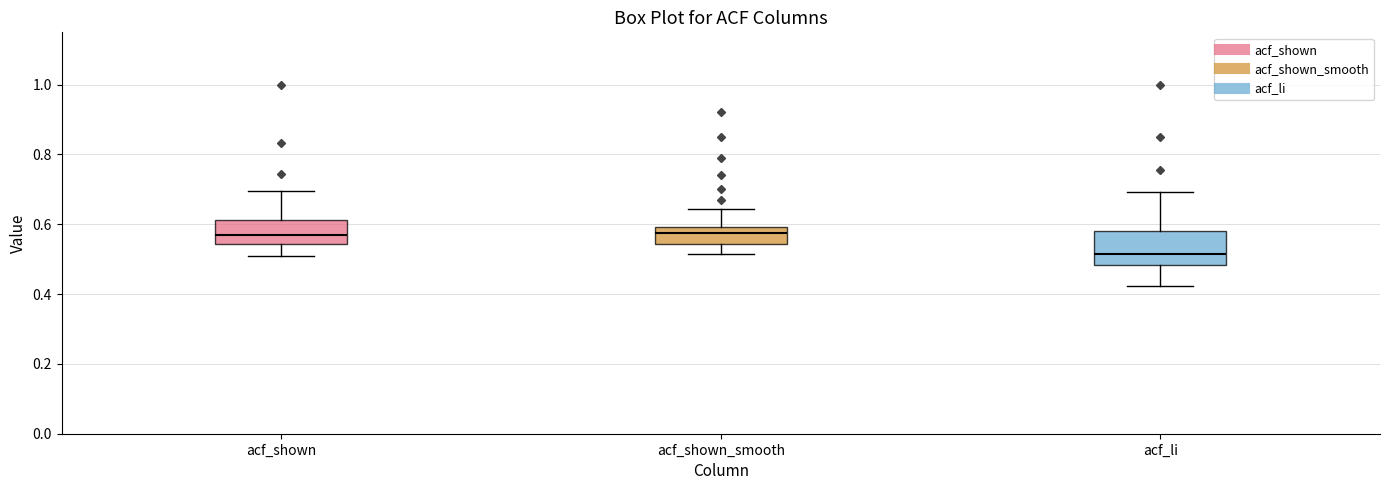

Which box's median line is the lowest?

acf_li